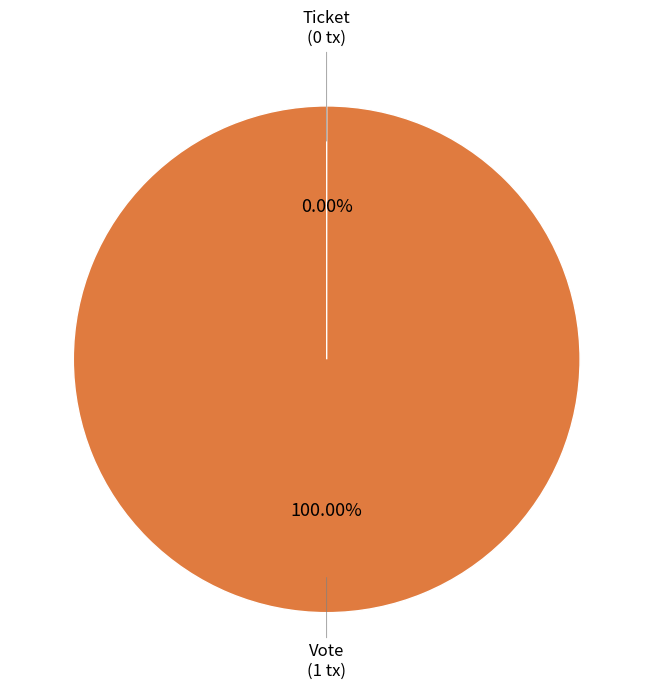

Is Ticket the majority of the pie?

No